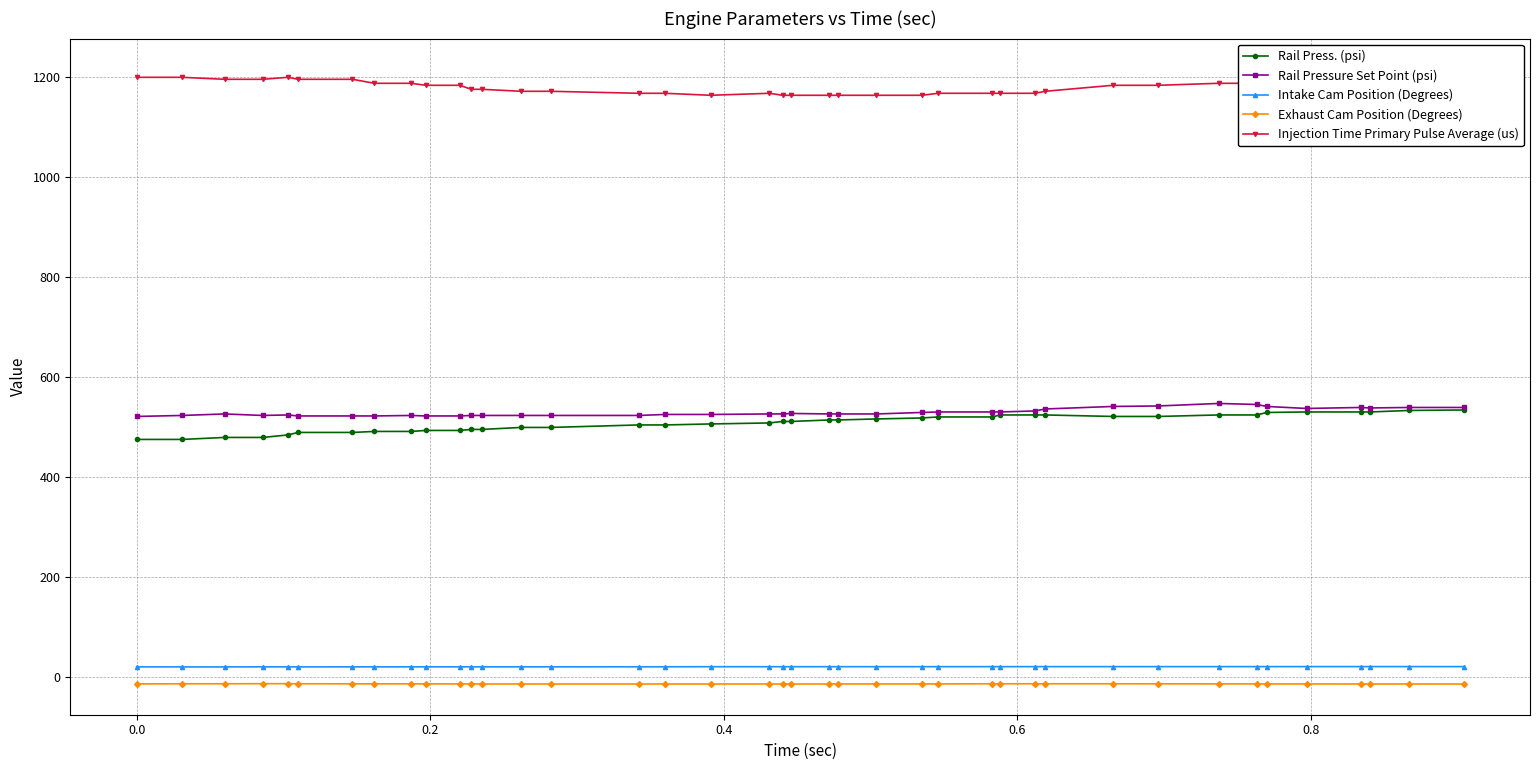

Which series has the largest range (max minus min)?

Rail Press. (psi)